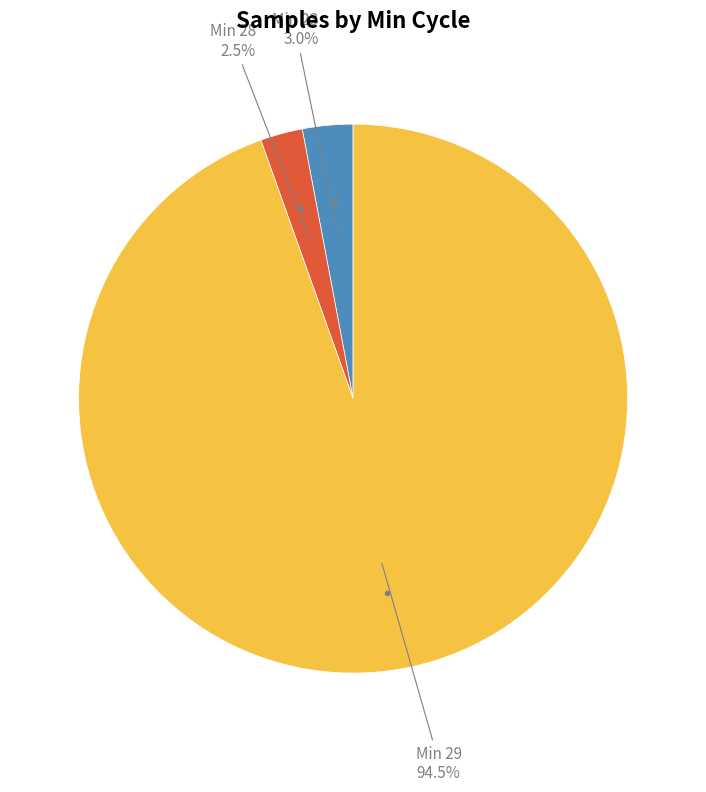

Is there any slice that represents more than half of the pie?

Yes